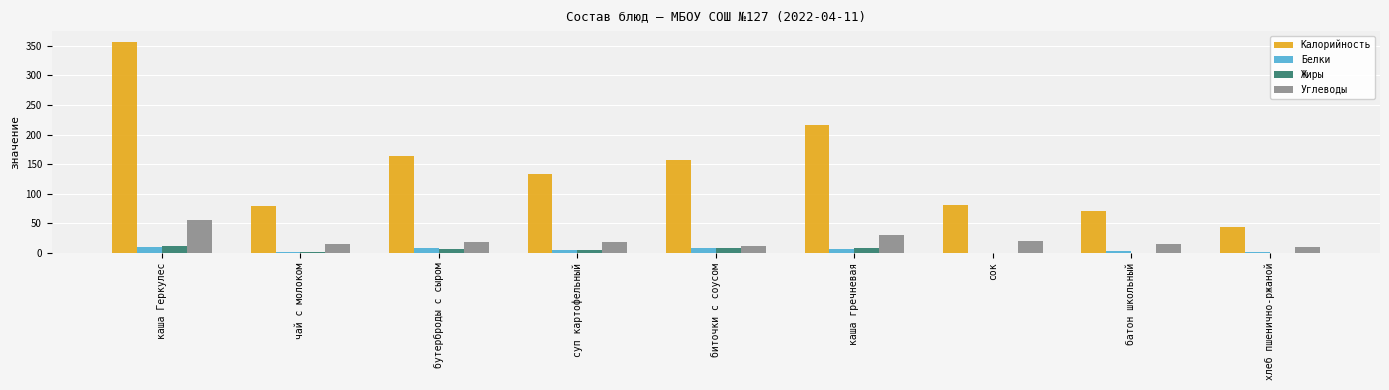

Which series has the largest total across all categories?

Калорийность